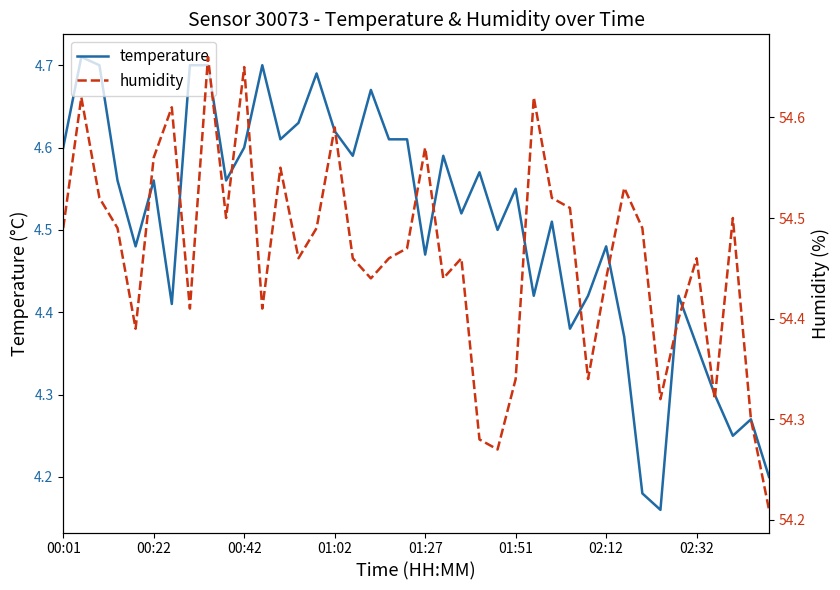

What is the difference between the highest and lowest values at 8?

50.0